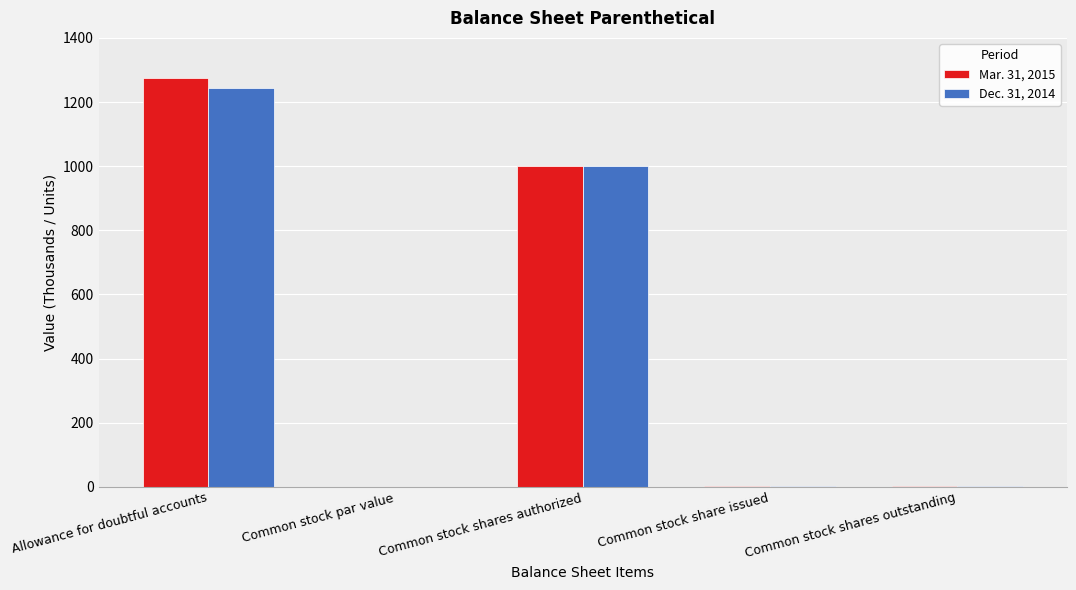

True or false: Mar. 31, 2015 has a value of 1.0 at Common stock share issued.

True